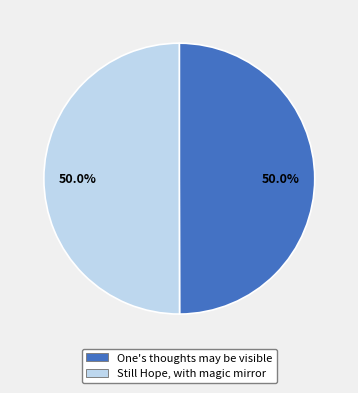

How many slices are in this pie chart?

2